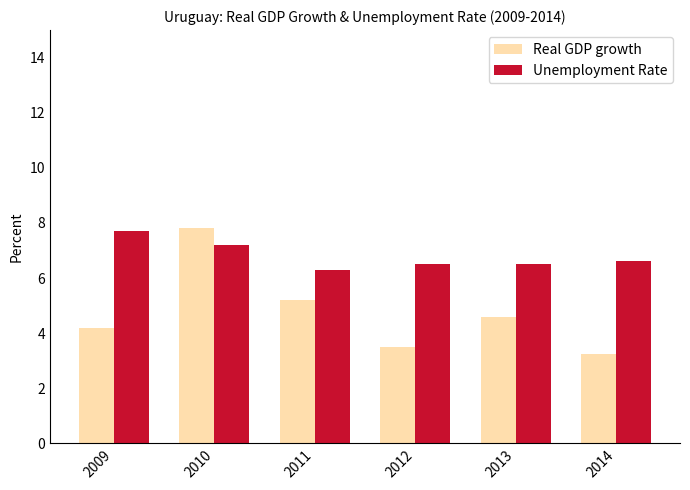

Which category has the lowest value across all series?

2014